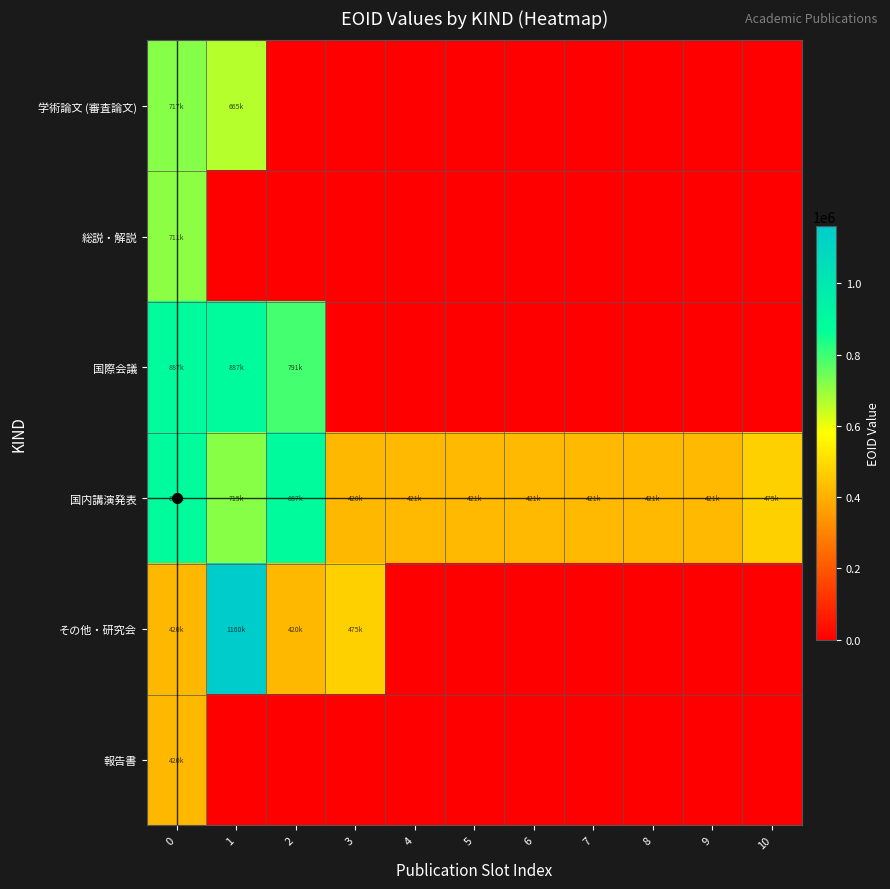

What is the difference between the highest and lowest values at 4?

421609